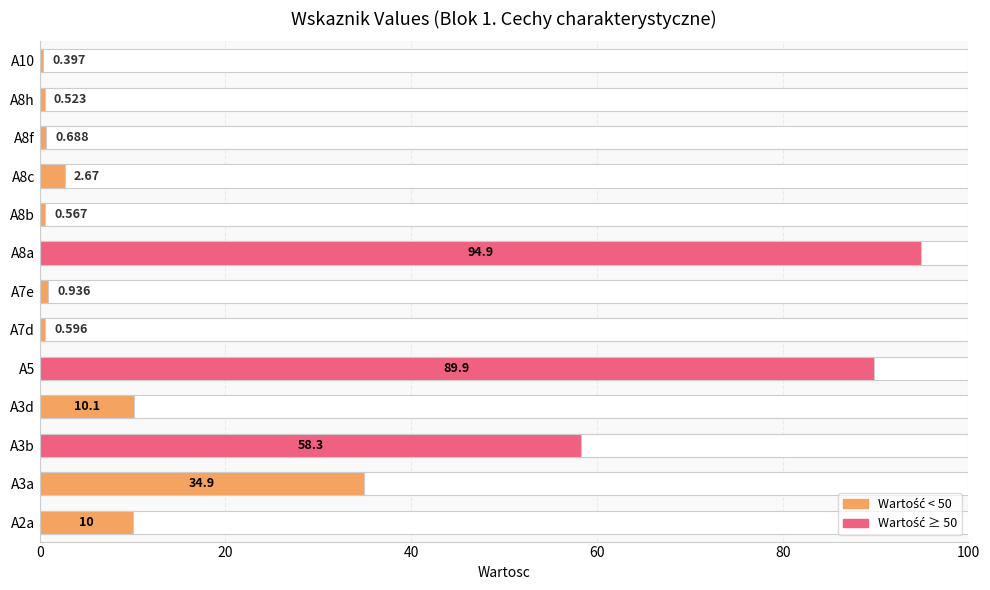

What is the sum of all values?

304.5